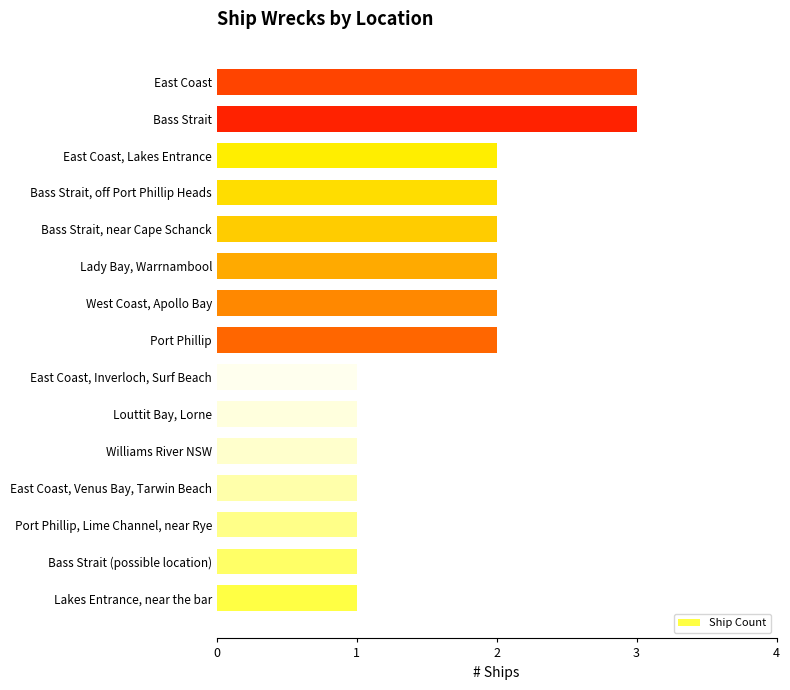

True or false: the data shows 2 at Lady Bay, Warrnambool.

True